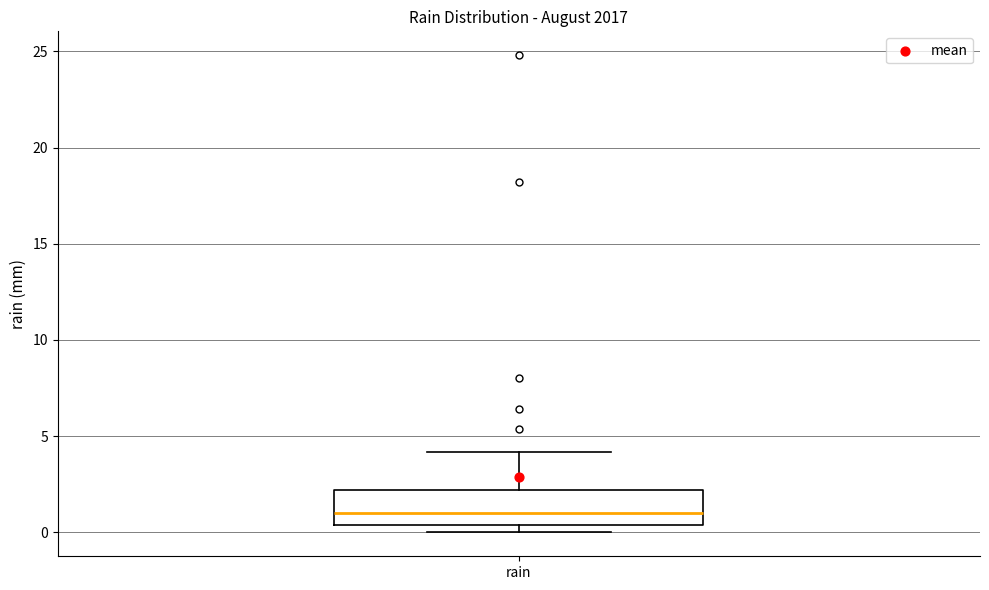

Transcribe this box plot: give where the median line is, the range the box spans, and where the two whiskers end, as read against the y-axis. The values are not printed on the chart, so give them approximately, as read against the axis.

median 1.0, box 0.5 to 2.0, whiskers 0.0 to 4.0